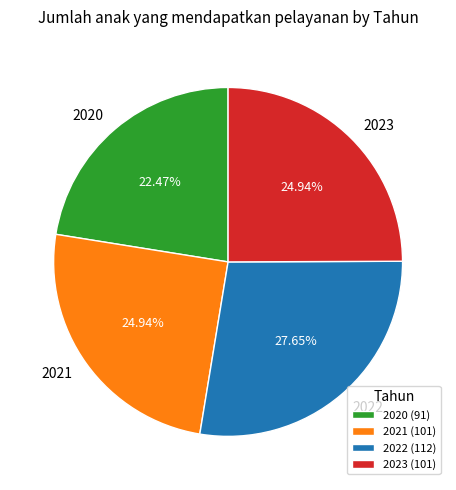

Do 2021 and 2020 together represent more than half of the pie?

No